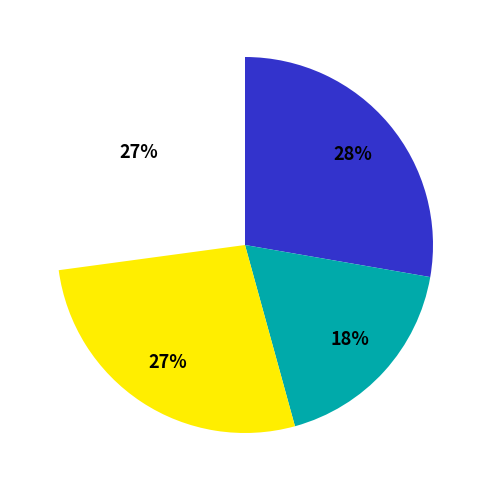

Is the sum of 399225 and 273246 greater than half?

No